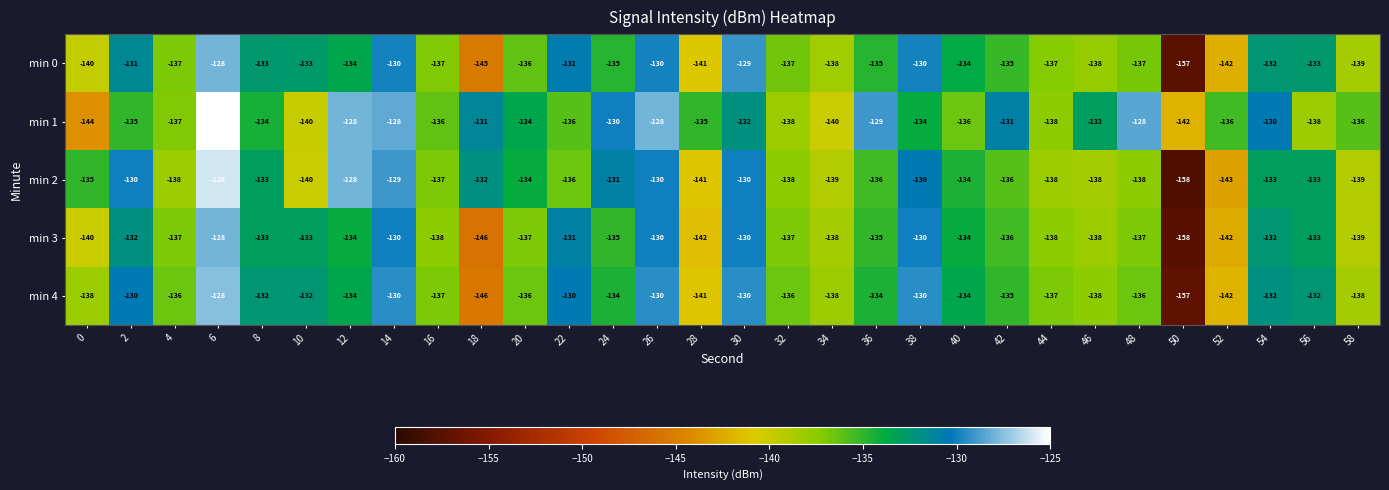

What is the sum of the min 0 values at 26 and 42?

-265